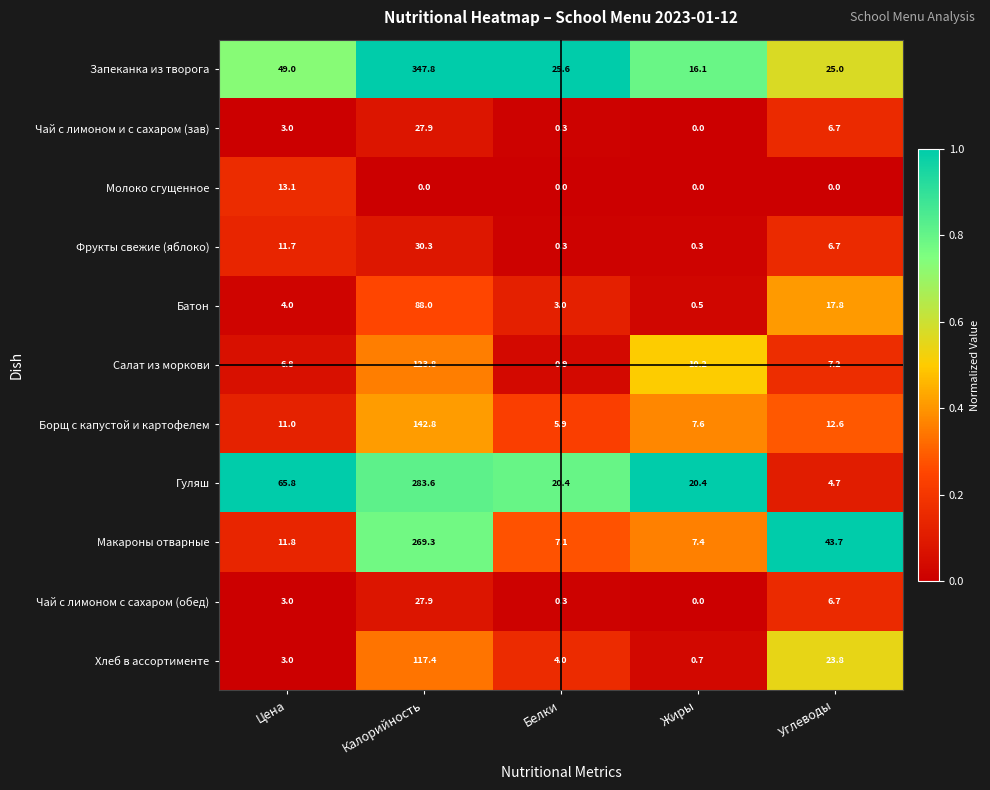

At how many categories does at least one series exceed 0?

5